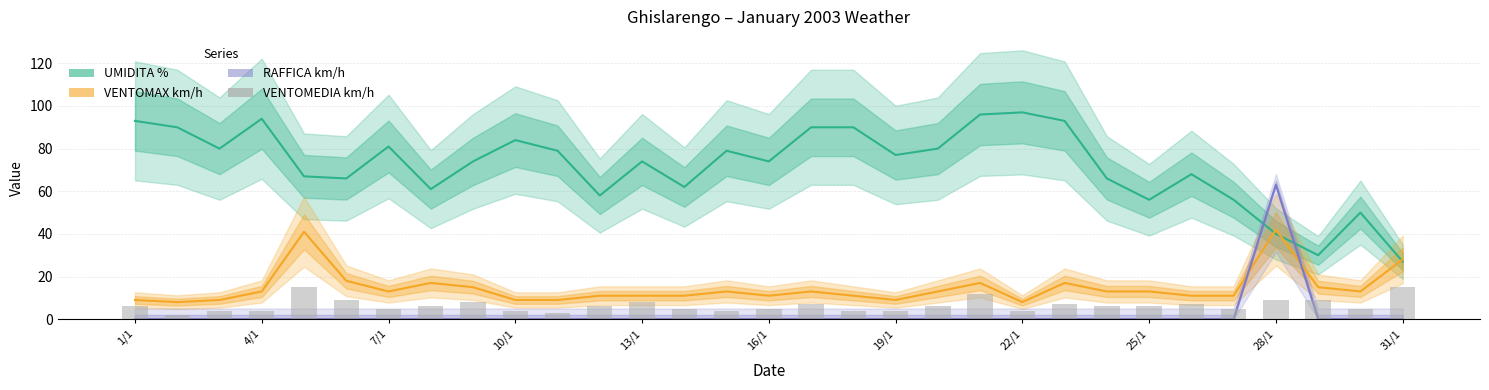

Are the bars grouped side by side (vs. stacked)?

Yes